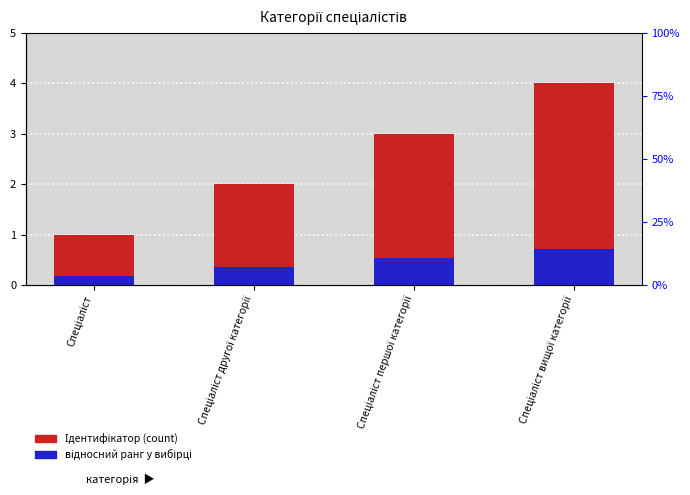

What are all the series names shown in the legend?

Ідентифікатор, відносний ранг